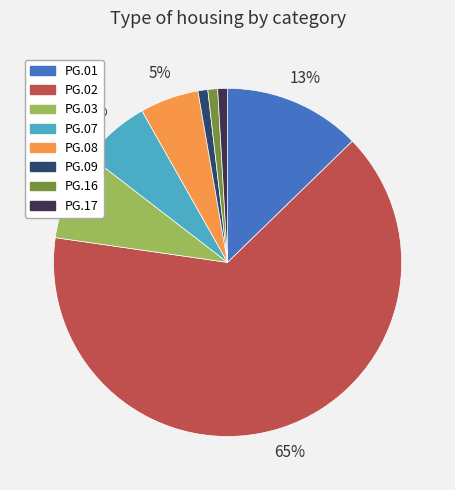

Which has a higher value, PG.03 or PG.02?

PG.02